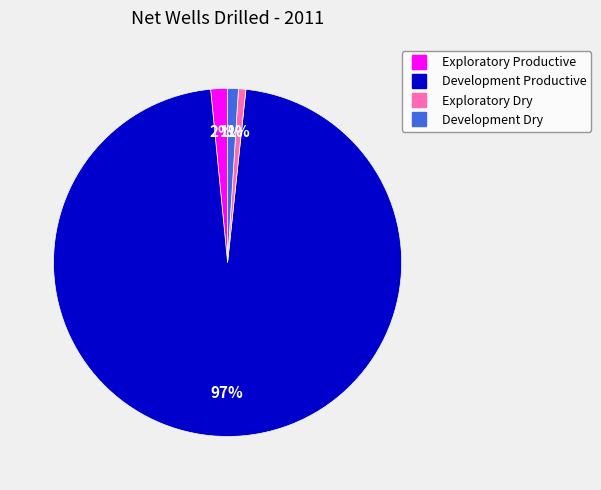

The Development Dry slice represents 11% of the pie. True or false?

False